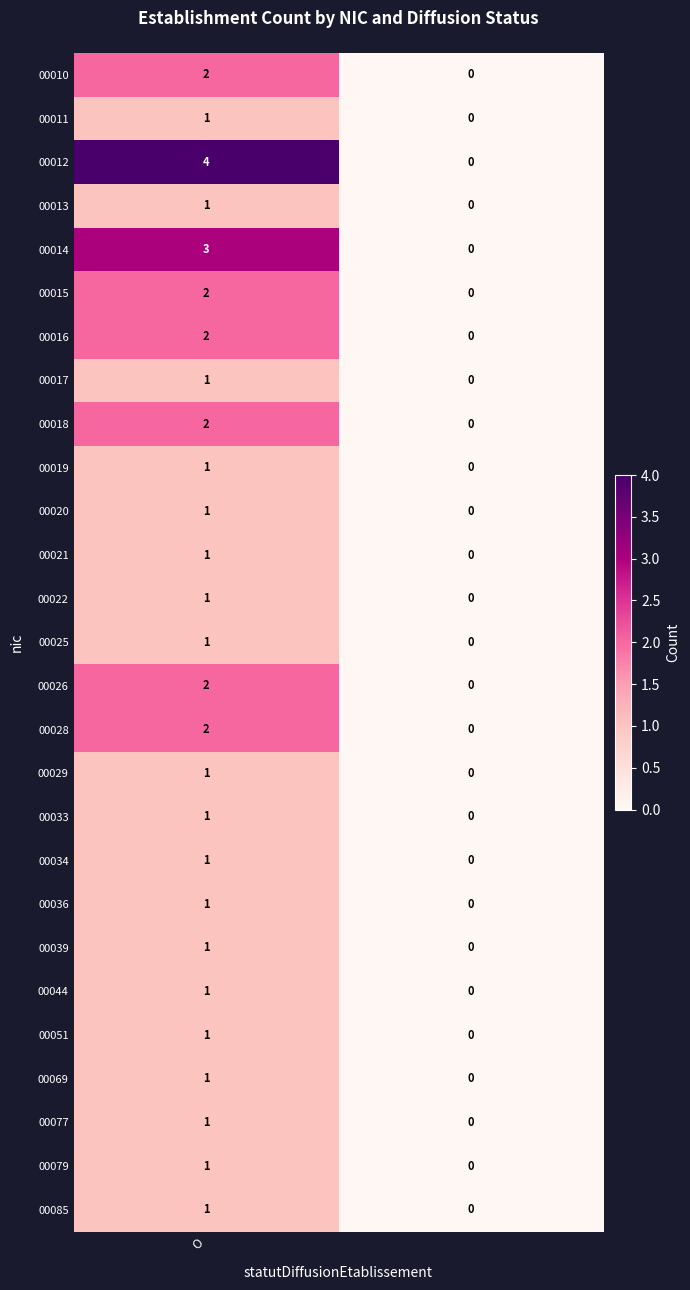

Which series has the largest total across all categories?

00012